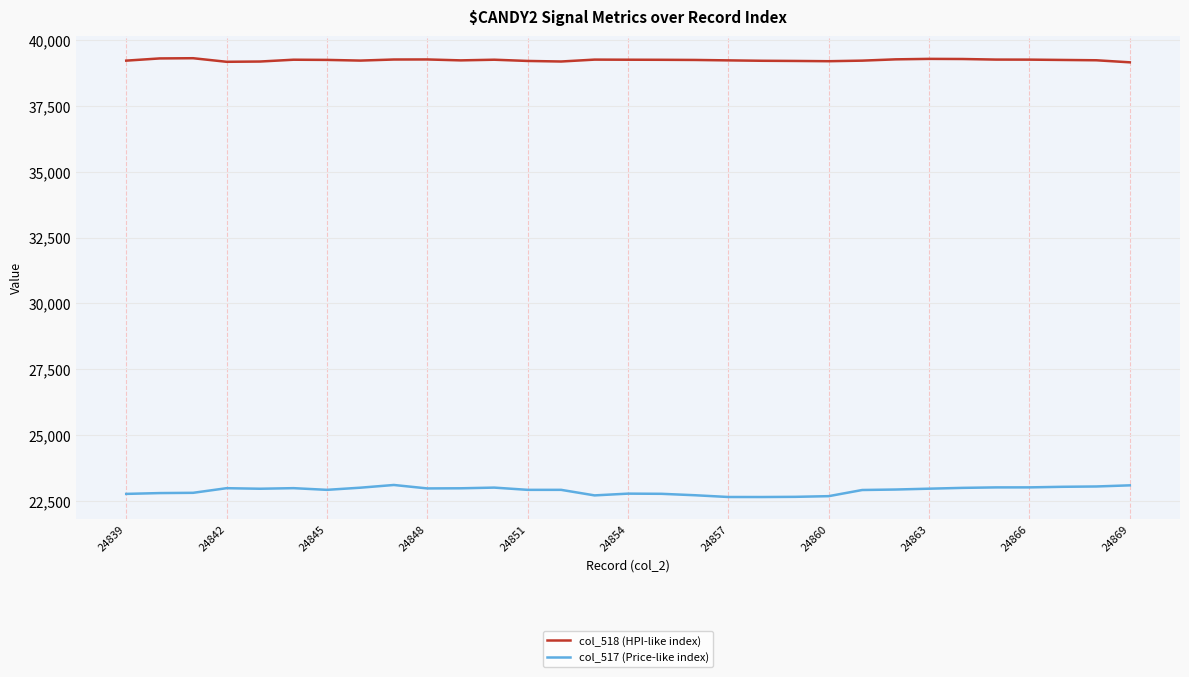

Does the chart display data point markers on the line(s)?

No